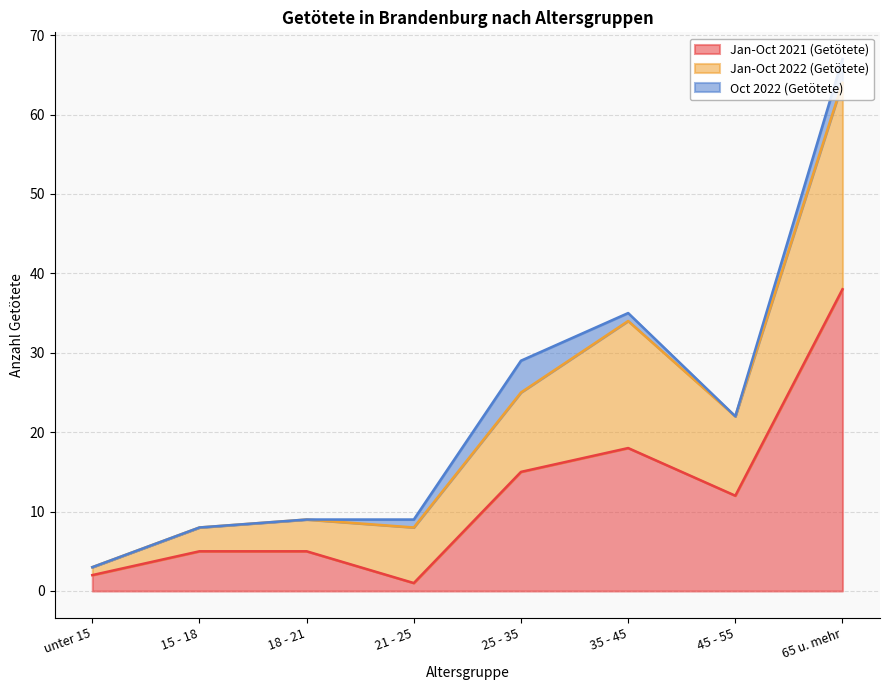

True or false: Jan-Oct 2022 (Getötete) and Jan-Oct 2021 (Getötete) intersect in this chart.

False